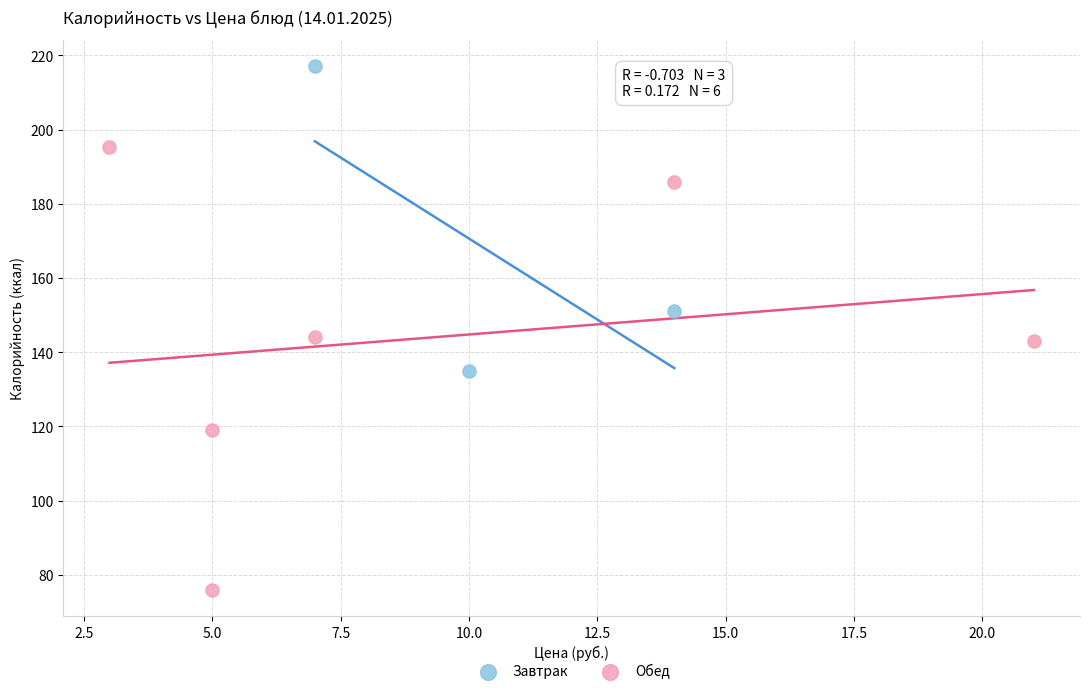

Which series contains the lowest Y value?

Обед